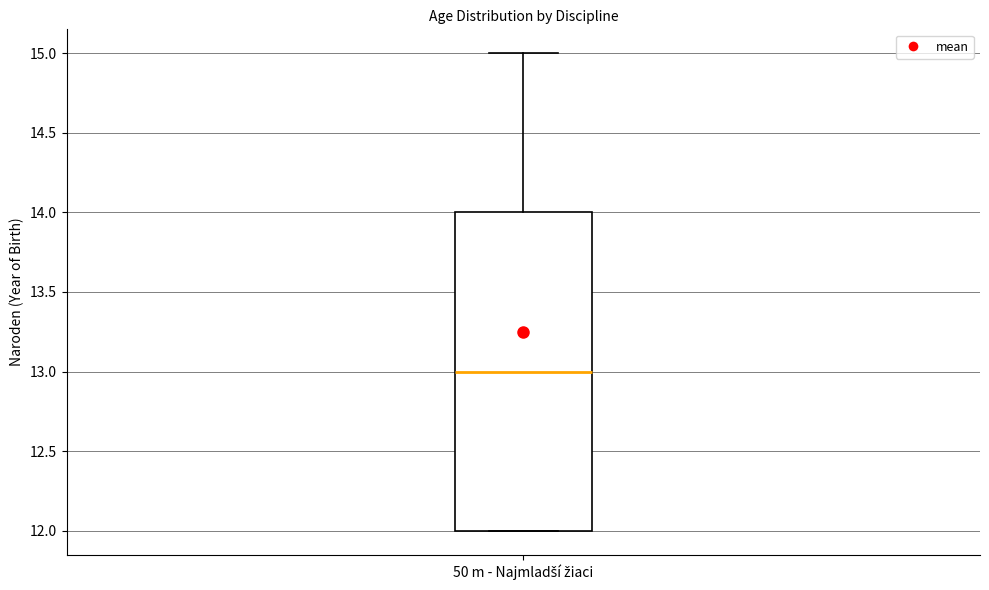

Where is the upper edge of the box for 50 m - Najmladší žiaci on the y-axis? The values are not printed on the chart, so give them approximately, as read against the axis.

14